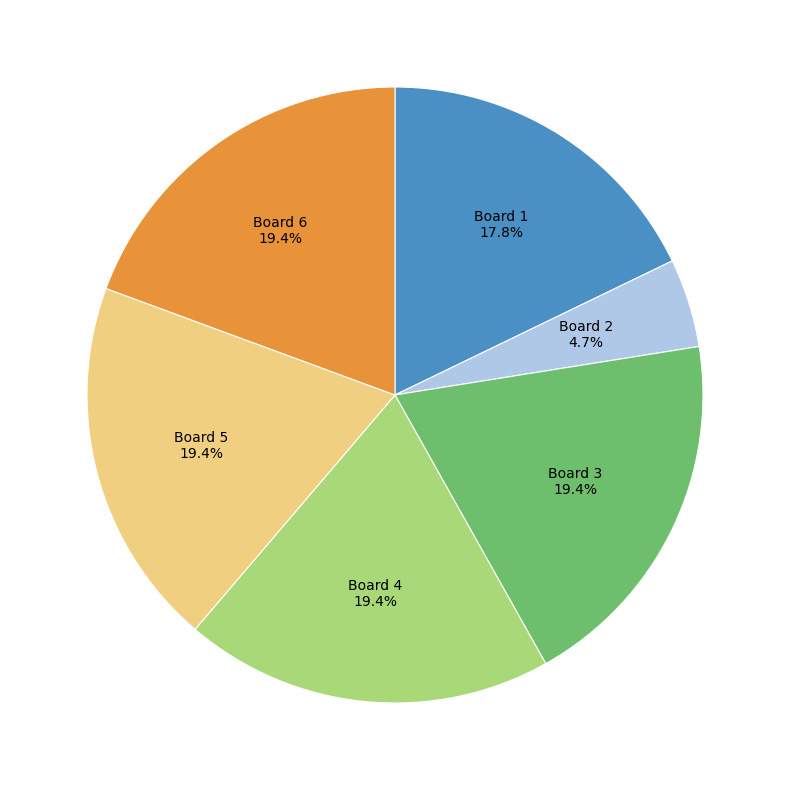

To the nearest percent, what portion does Board 5 represent?

19%